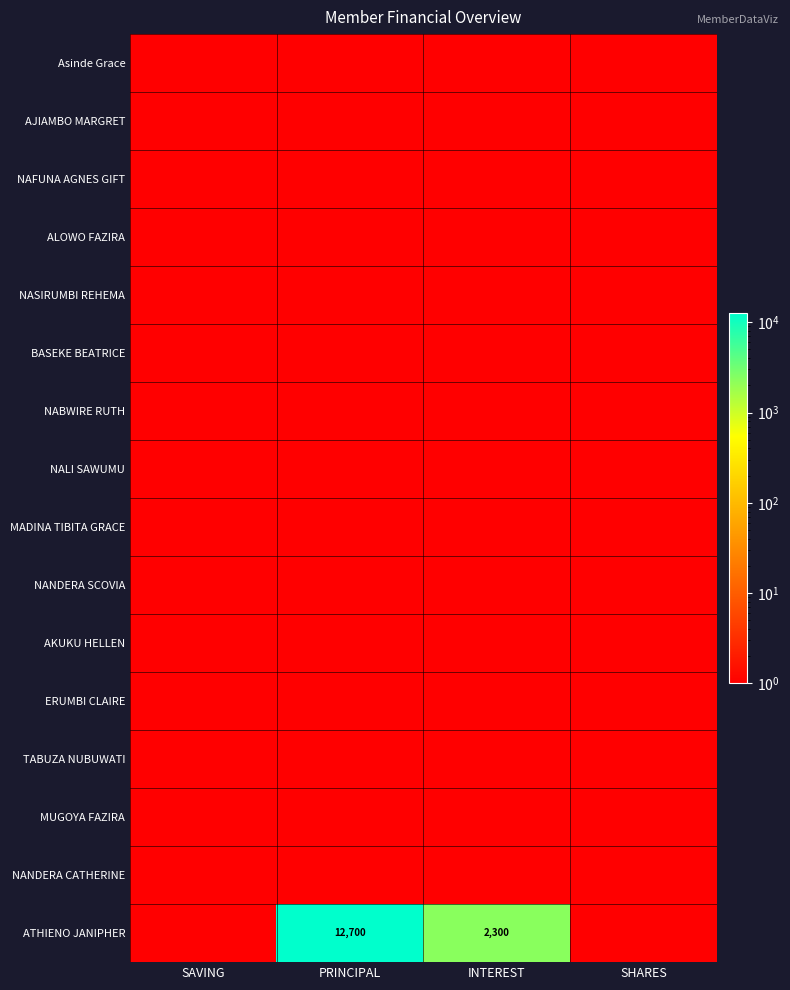

At which label is TABUZA NUBUWATI closest to 0?

SAVING